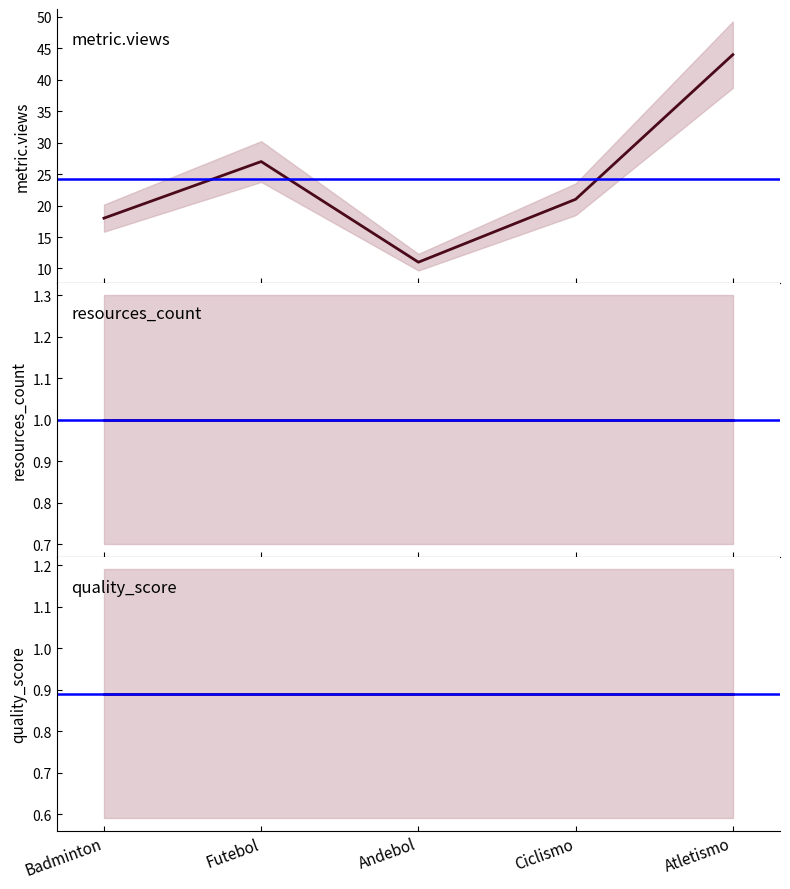

Reading right to left, extract all data points from this chart.

metric.views: Atletismo=44.0	Ciclismo=21.0	Andebol=11.0	Futebol=27.0	Badminton=18.0
resources_count: Atletismo=1.0	Ciclismo=1.0	Andebol=1.0	Futebol=1.0	Badminton=1.0
quality_score: Atletismo=0.9	Ciclismo=0.9	Andebol=0.9	Futebol=0.9	Badminton=0.9